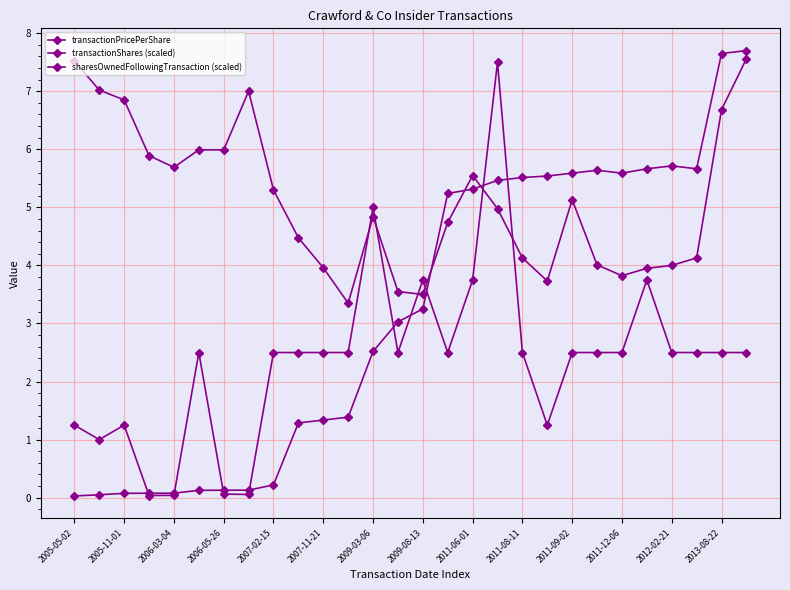

How many lines are shown in the chart?

3